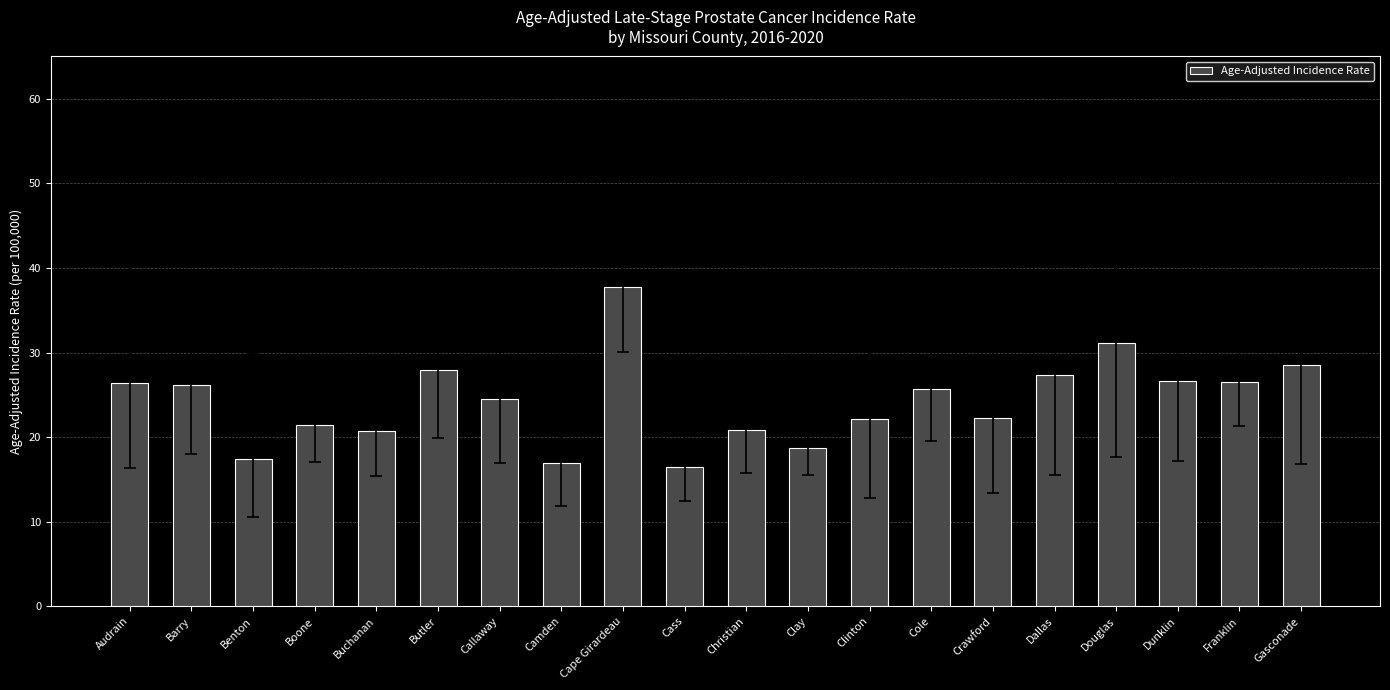

What is the average value?

24.3